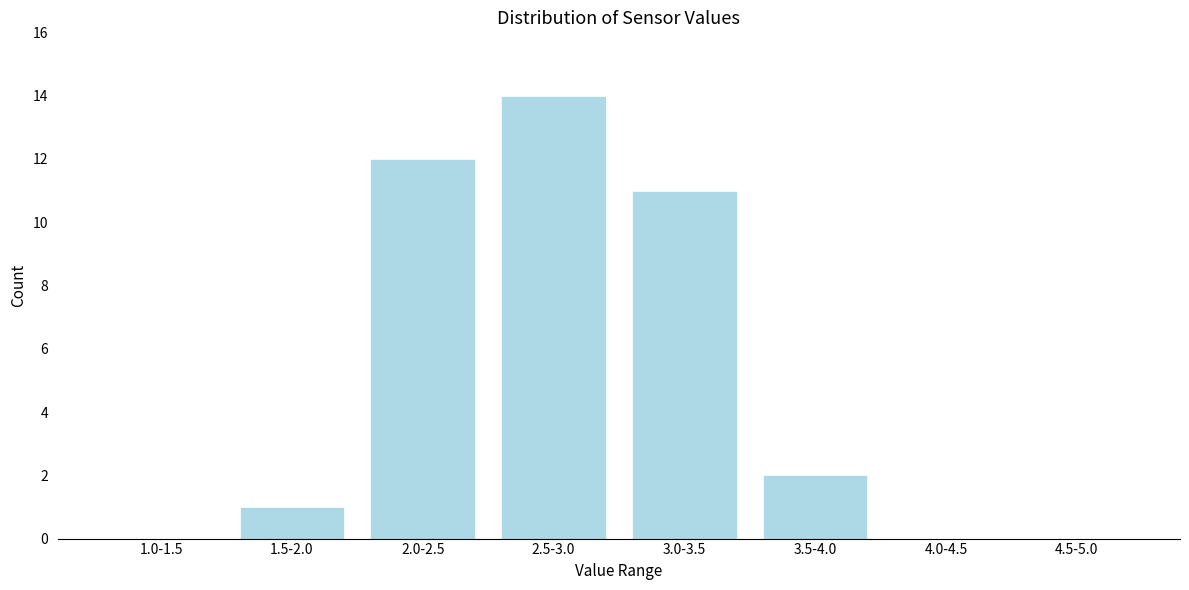

Reading left to right, what are all the values shown in this chart?

1.0-1.5=0	1.5-2.0=1	2.0-2.5=12	2.5-3.0=14	3.0-3.5=11	3.5-4.0=2	4.0-4.5=0	4.5-5.0=0